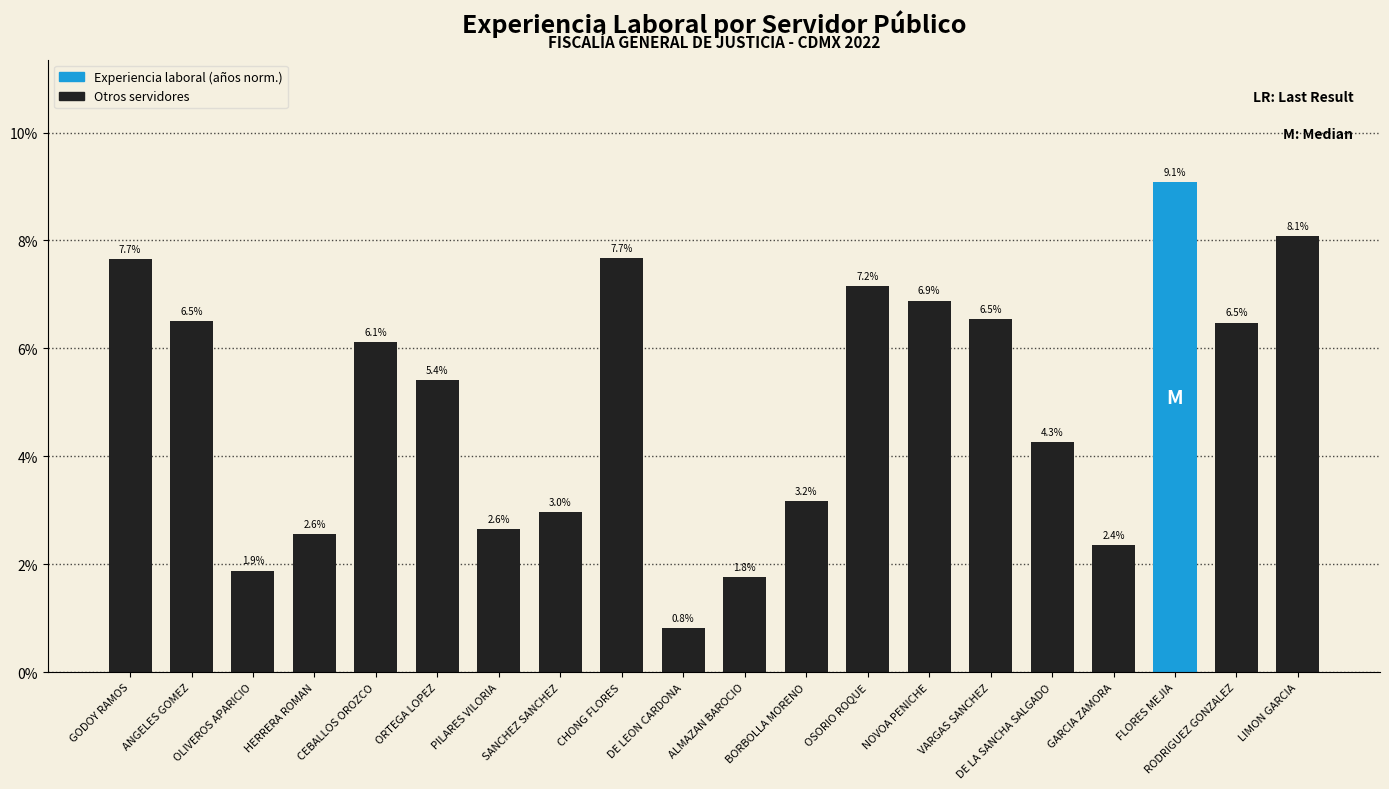

Reading left to right, transcribe all the data shown in this chart.

7.7	6.5	1.9	2.6	6.1	5.4	2.6	3.0	7.7	0.8	1.8	3.2	7.2	6.9	6.5	4.3	2.4	9.1	6.5	8.1